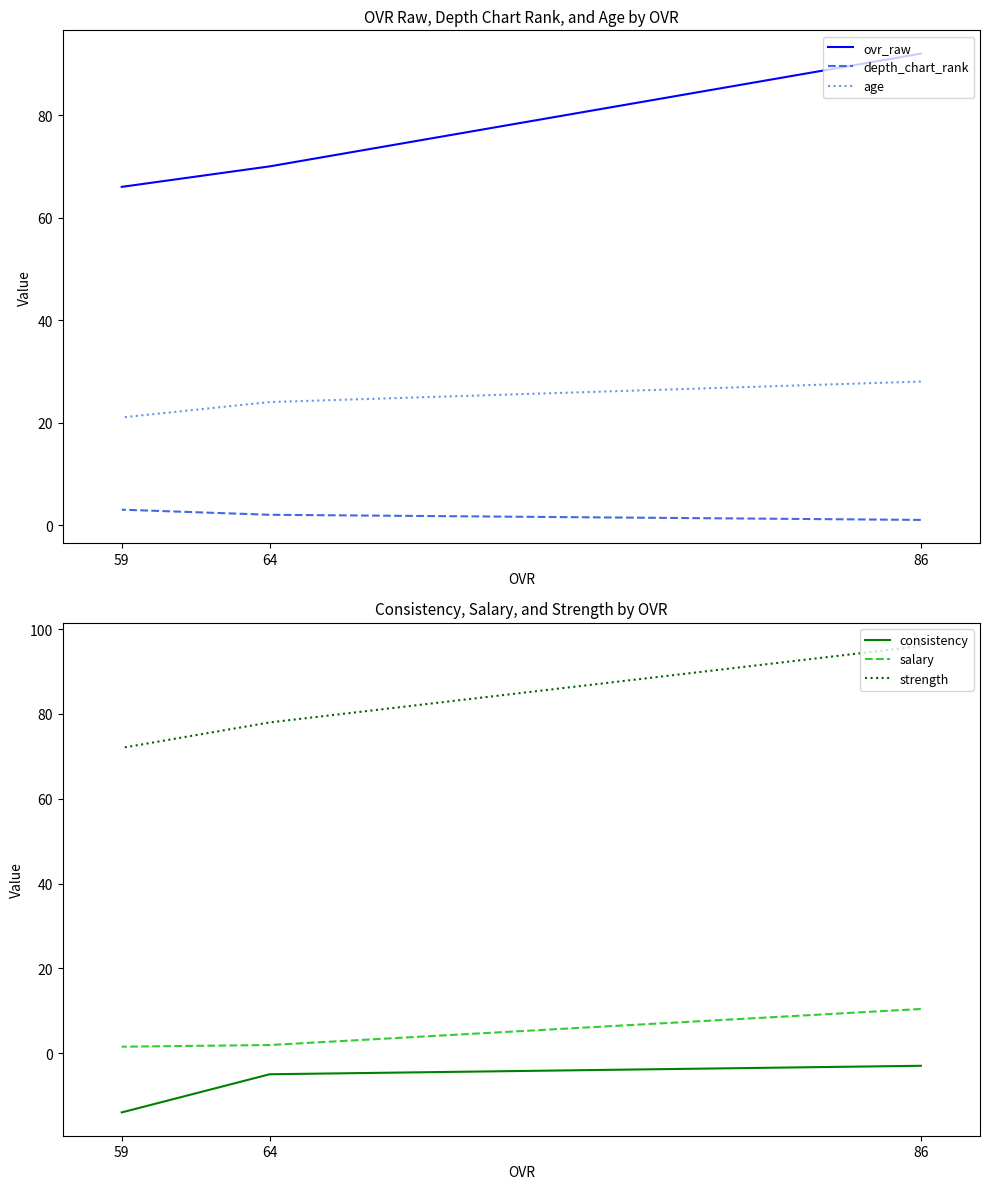

Which has a higher value, 64 or 86?

86